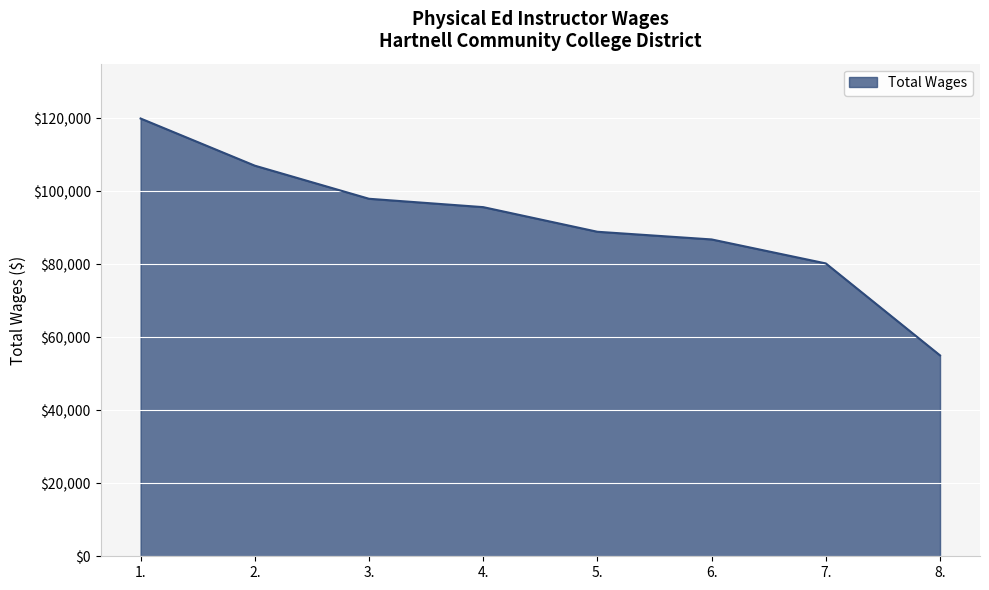

At which category does the chart reach its peak across all series?

1.